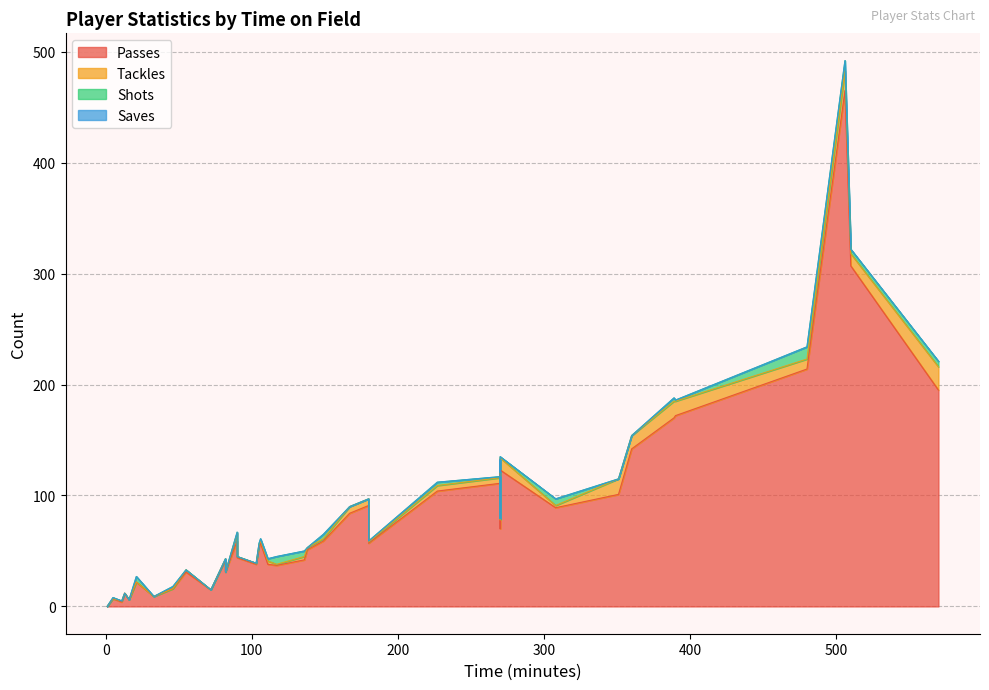

What is the average value of the Passes series?

85